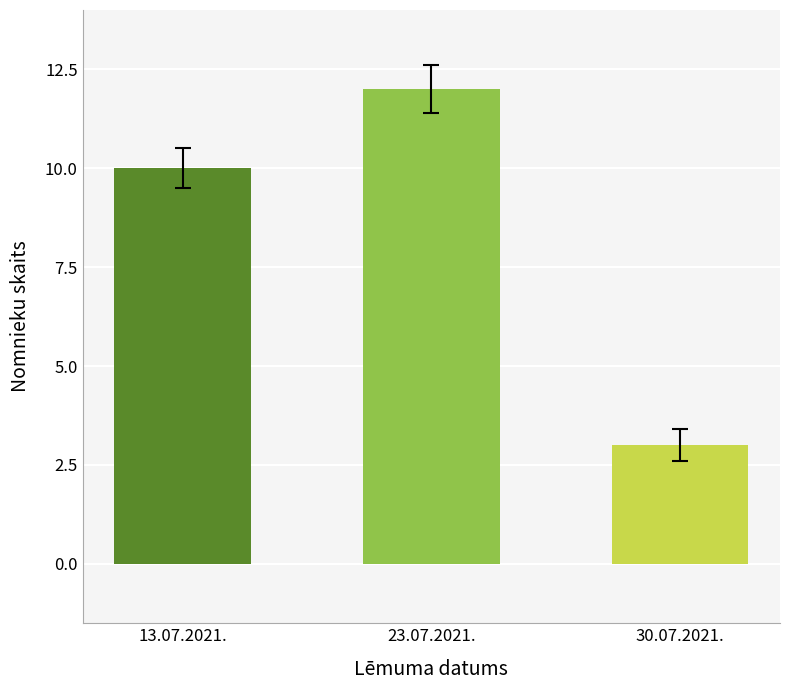

True or false: the data shows 14 at 13.07.2021..

False